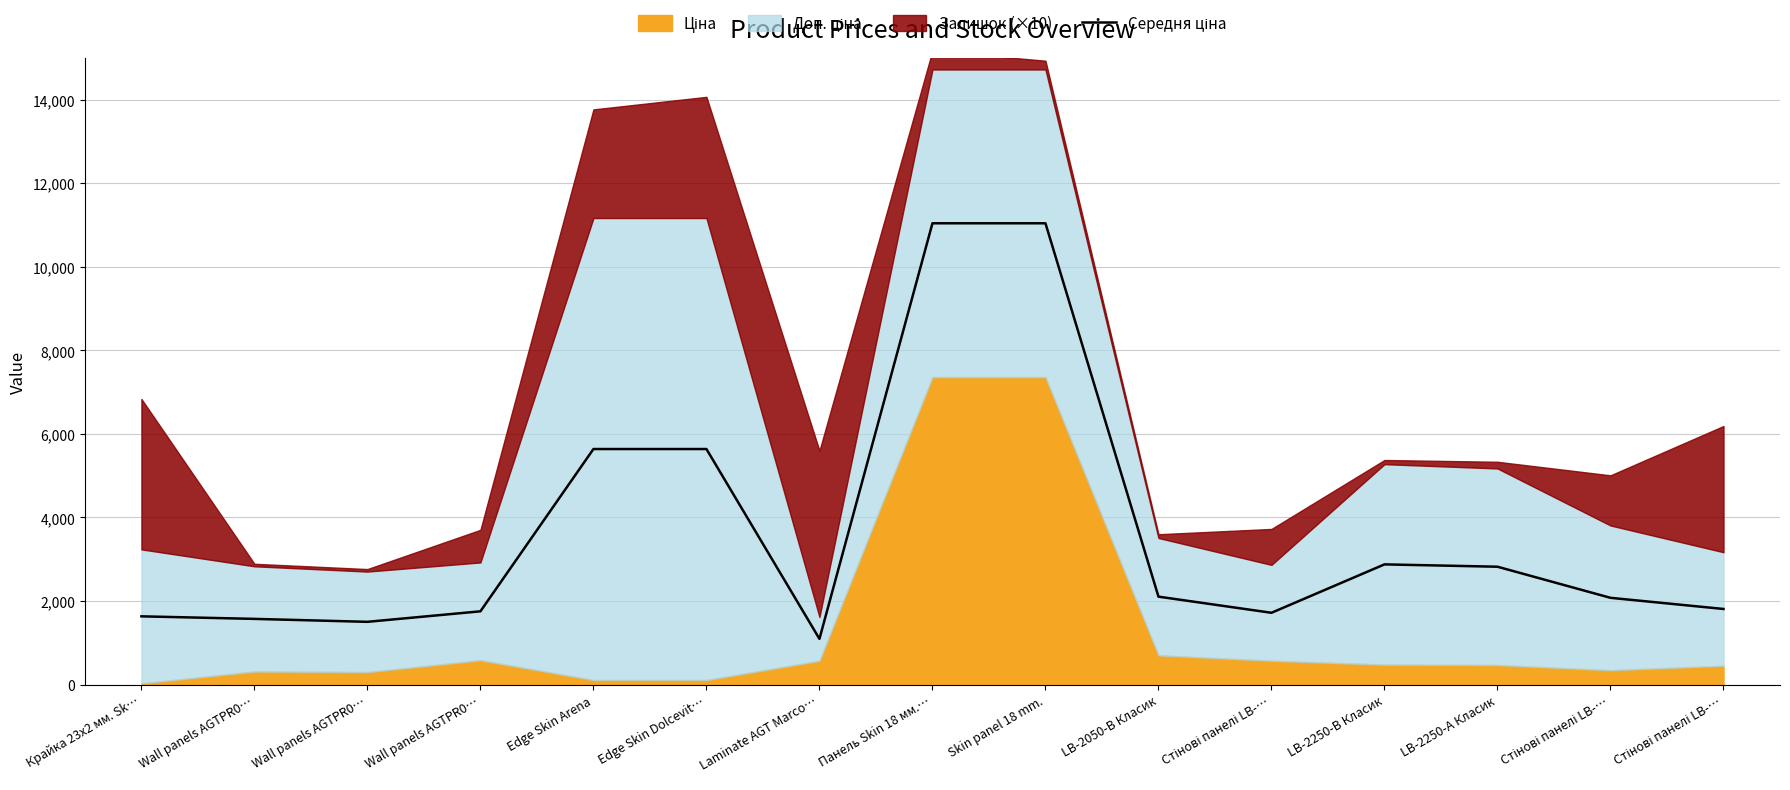

Reading left to right, what are all the values shown in this chart?

Крайка 23x2 мм. Sk…=1634.5	Wall panels AGTPR0…=1573.5	Wall panels AGTPR0…=1503.2	Wall panels AGTPR0…=1754.8	Edge Skin Arena=5638.1	Edge Skin Dolcevit…=5638.1	Laminate AGT Marco…=1095.6	Панель Skin 18 мм.…=11040.3	Skin panel 18 mm.=11040.3	LB-2050-В Класик=2105.7	Стінові панелі LB-…=1719.7	LB-2250-В Класик=2877.8	LB-2250-А Класик=2821.7	Стінові панелі LB-…=2077.6	Стінові панелі LB-…=1810.9